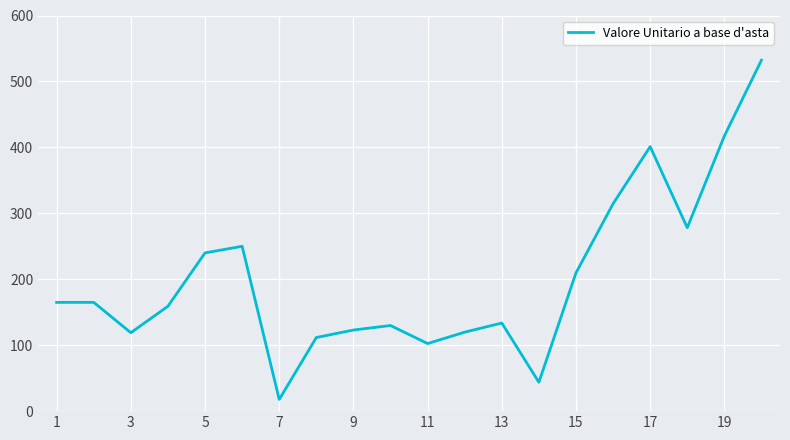

What is the greatest value displayed?

532.2